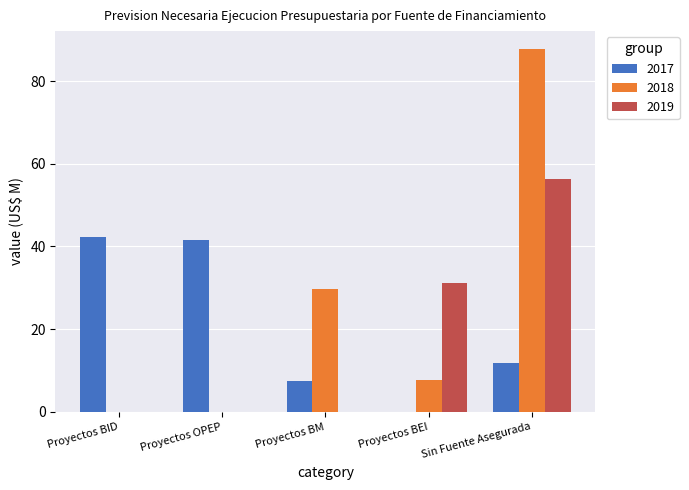

What is the approximate value of 2019 at Sin Fuente Asegurada?

56.4